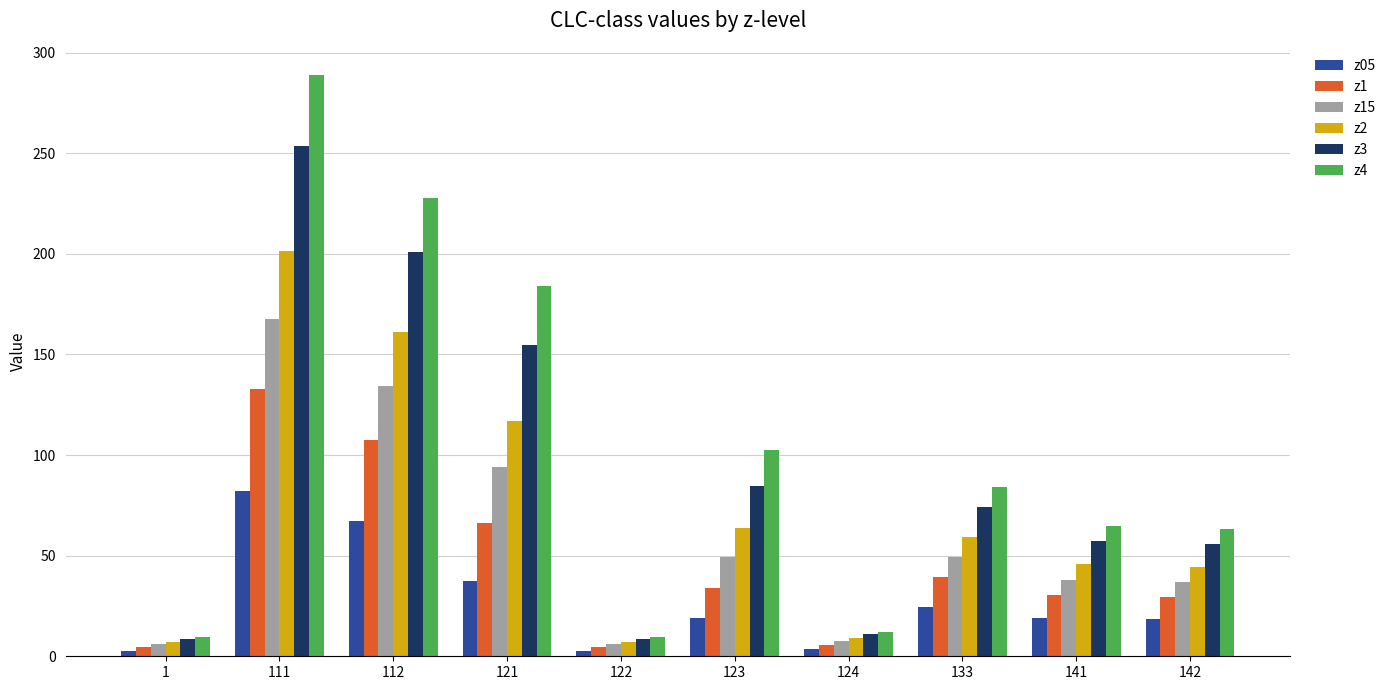

Rank the series by their maximum value, from highest to lowest.

z4, z3, z2, z15, z1, z05